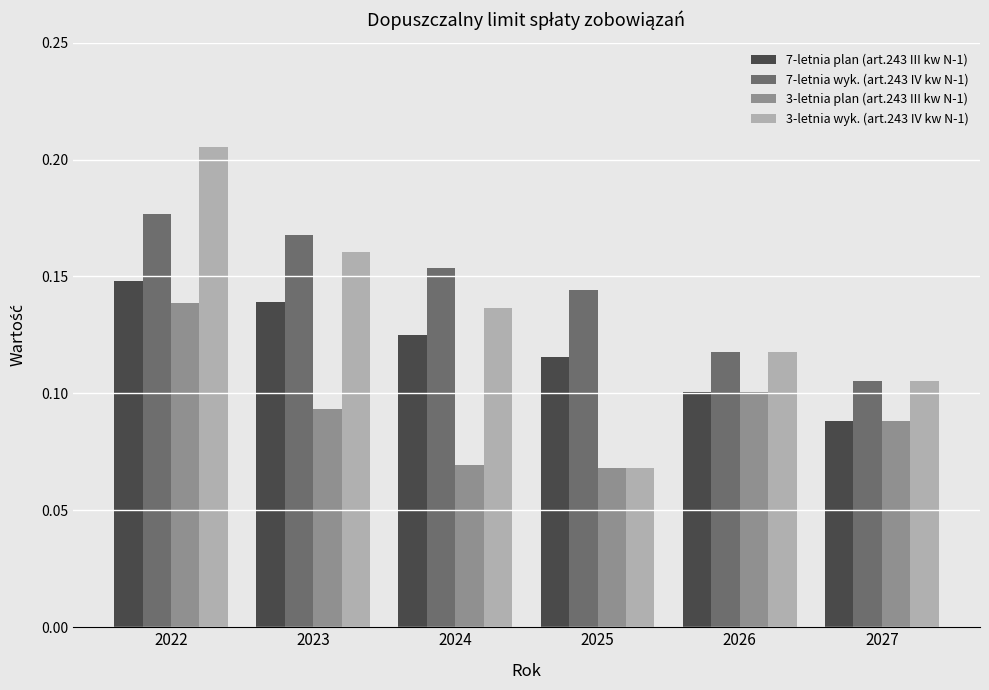

True or false: 7-letnia plan (art.243 III kw N-1) has a value of 0.2 at 2024.

False